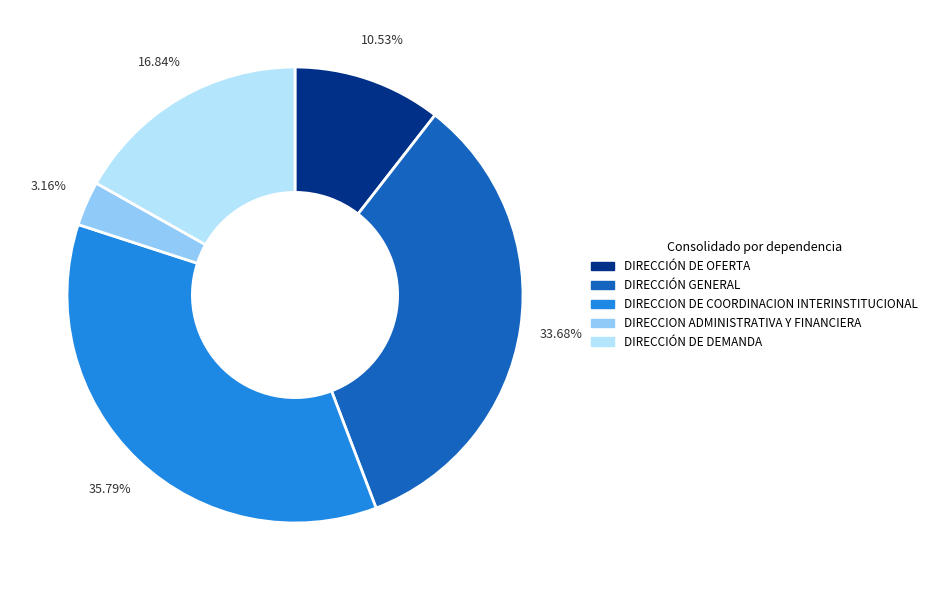

Does DIRECCION DE COORDINACION INTERINSTITUCIONAL account for over 50% of the chart?

No